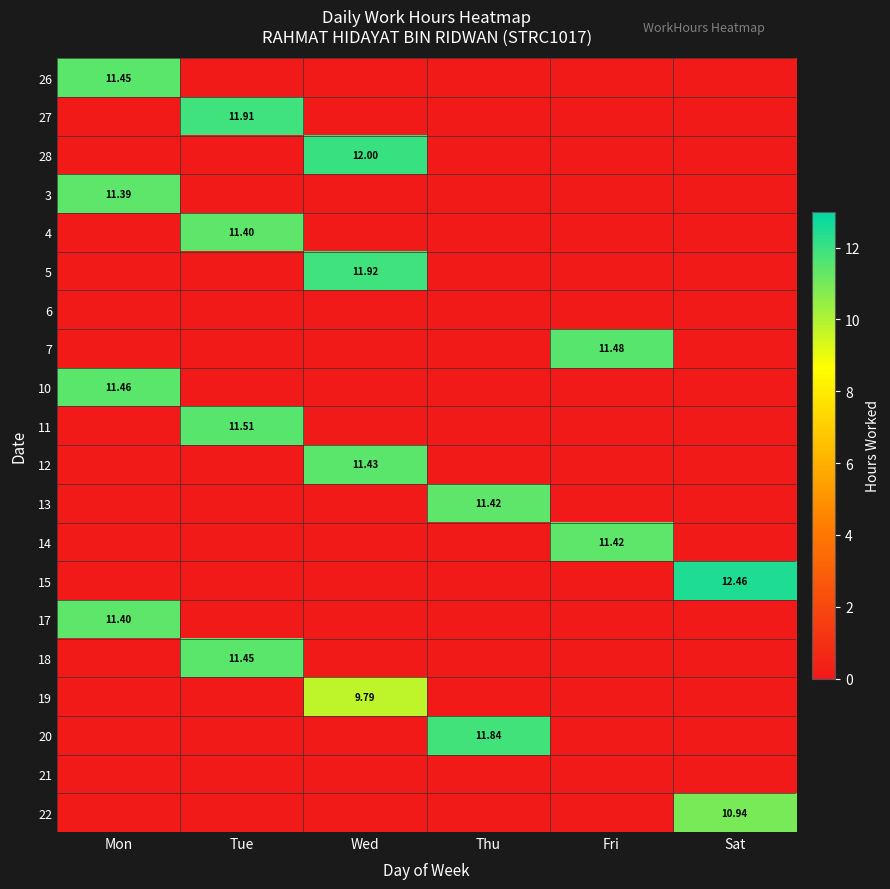

What is the spread (max minus min) of values at Fri?

11.5